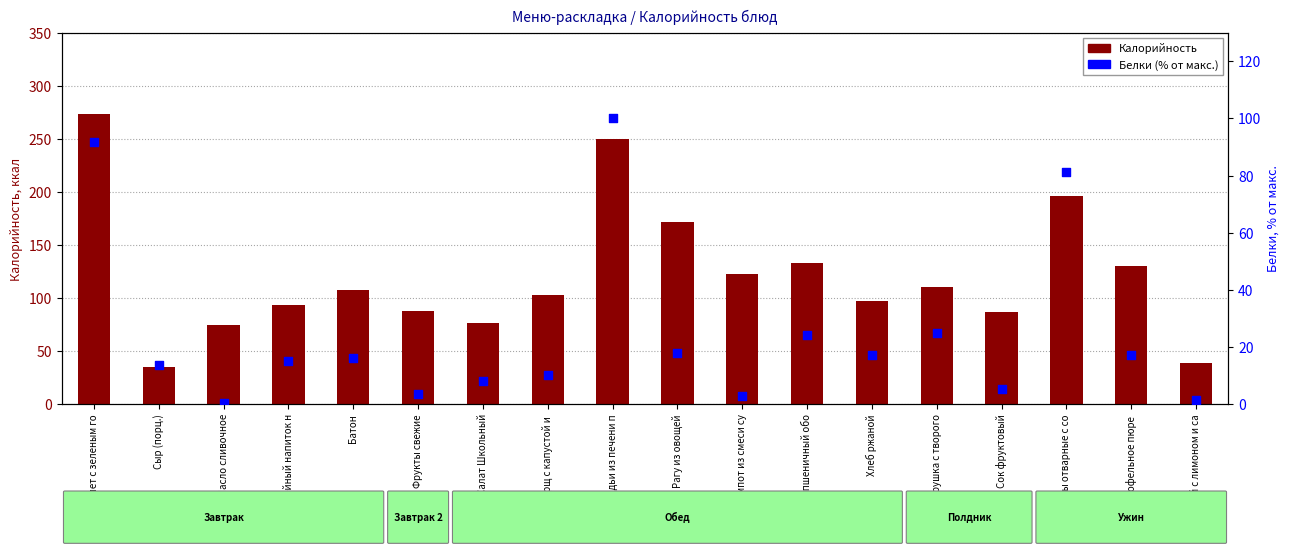

Which series reaches the maximum Y coordinate?

Калорийность